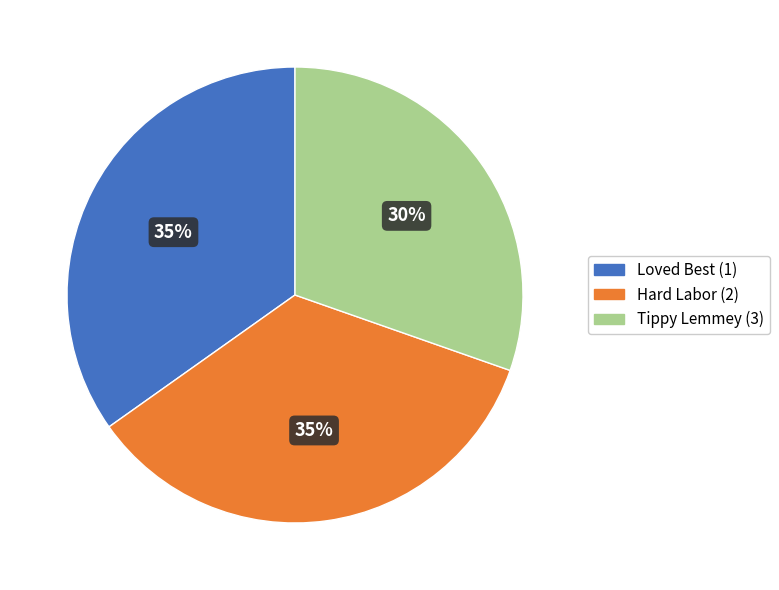

Does Tippy Lemmey (3) account for over 50% of the chart?

No